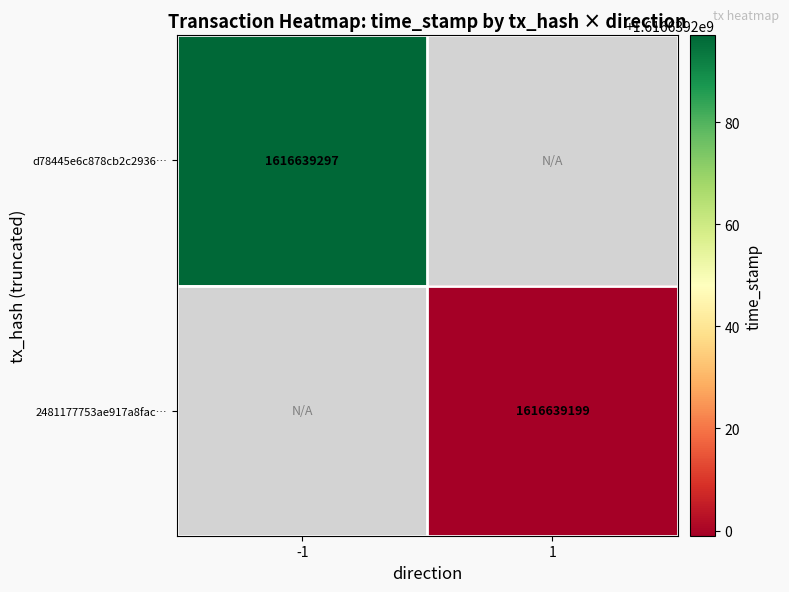

Count the number of data series in this chart.

2